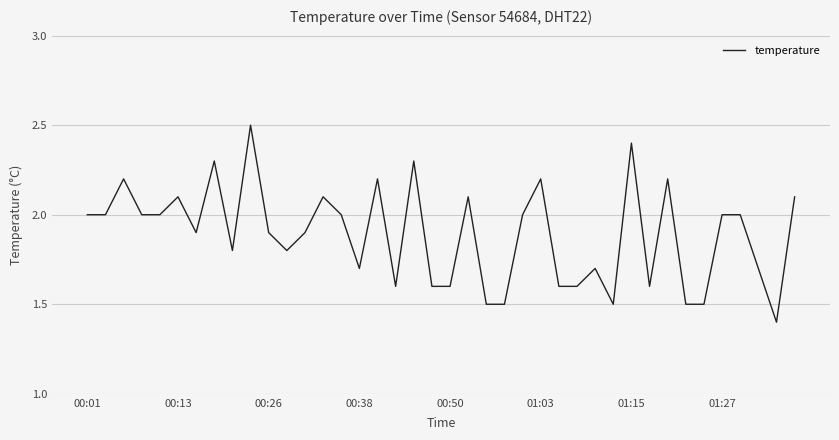

How many series are shown in this chart?

1